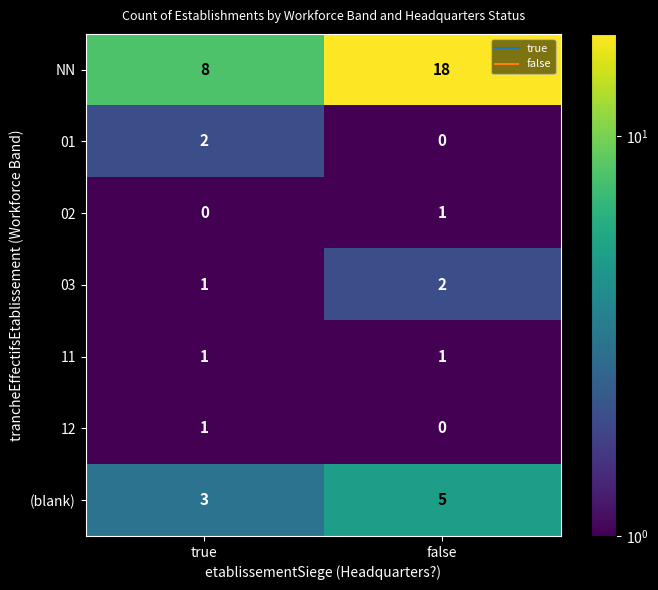

True or false: (blank) has a value of 8 at false.

False